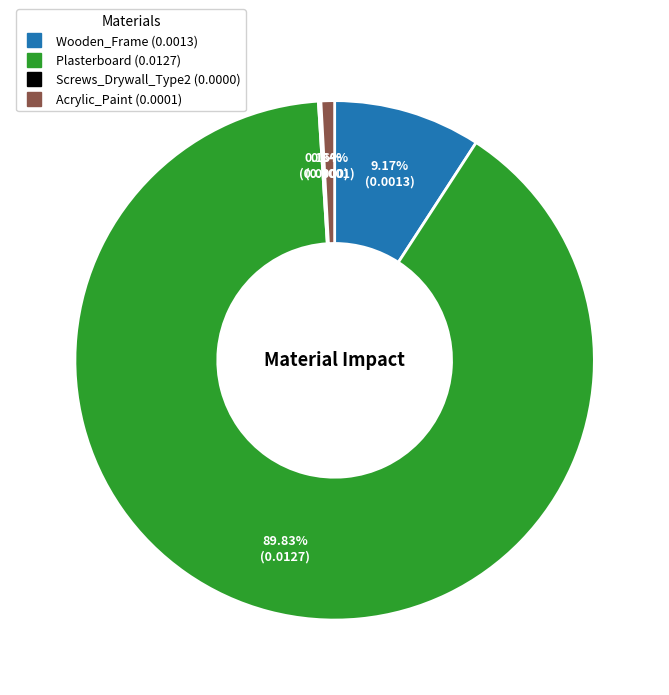

True or false: Acrylic_Paint accounts for 11% of the total.

False